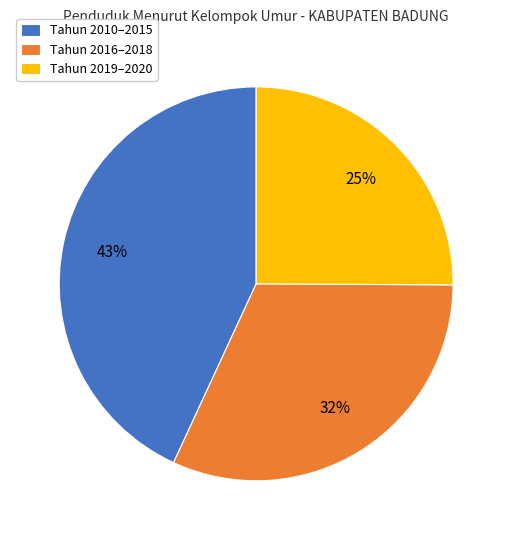

How many segments does this pie chart have?

3